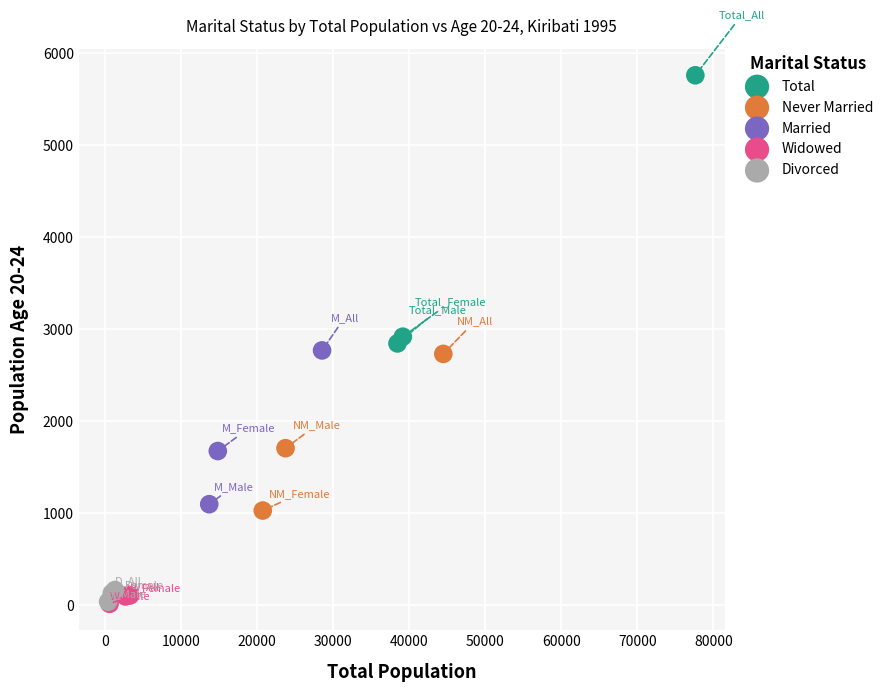

Which series contains the highest Y value?

Total